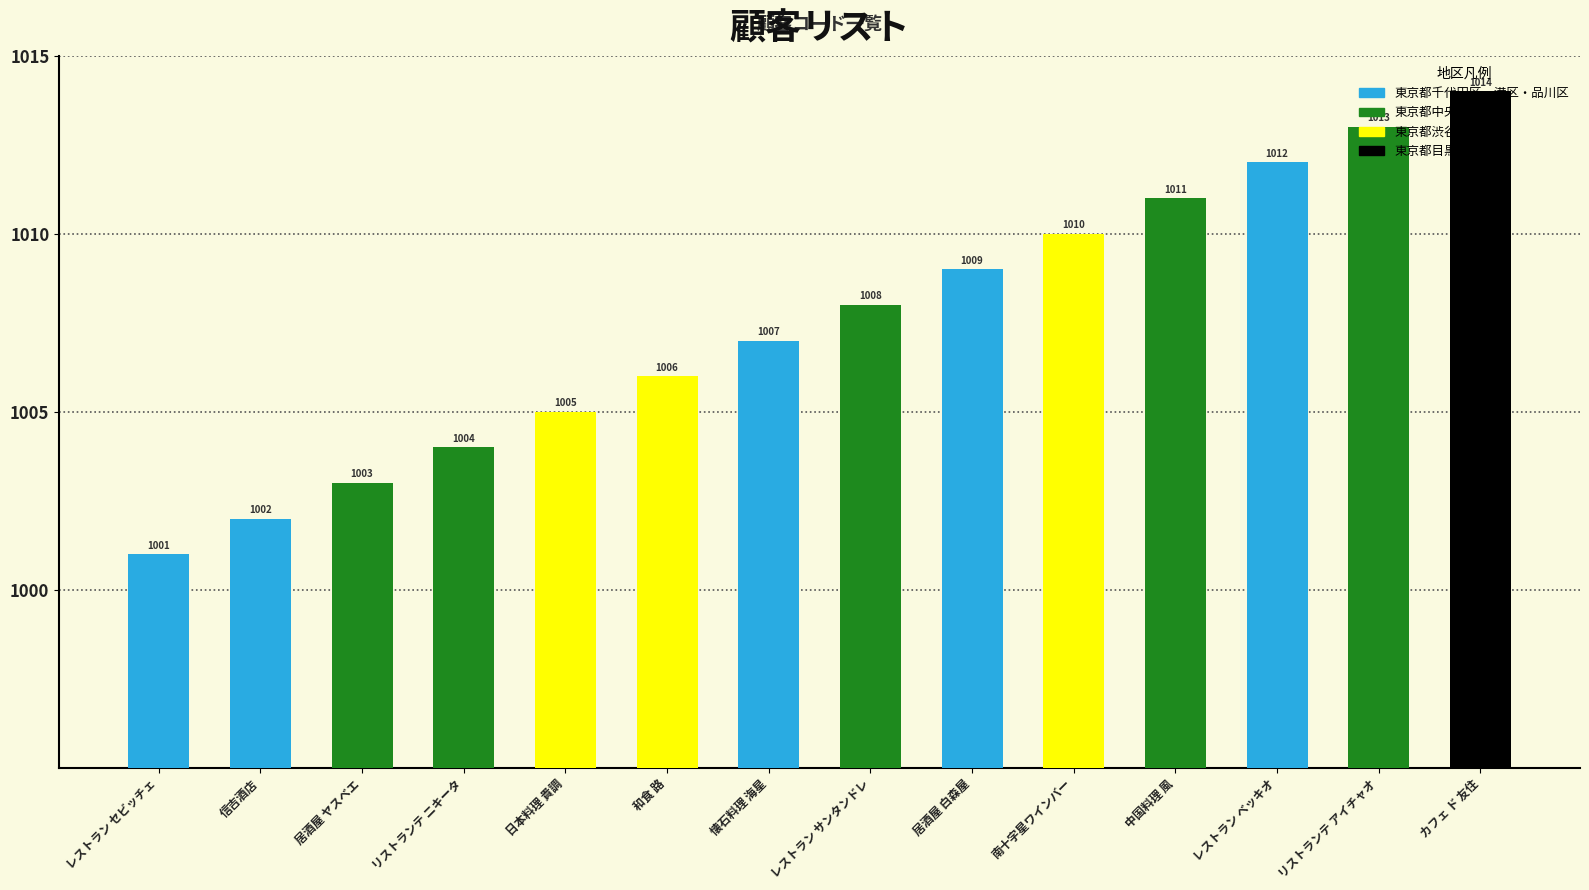

Does the chart contain any negative values?

No